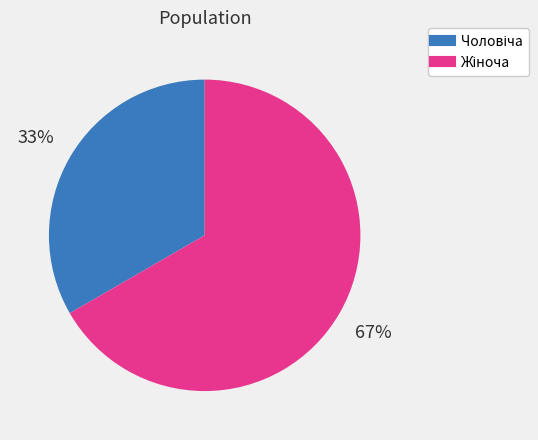

To the nearest percent, what is the average slice percentage?

50%